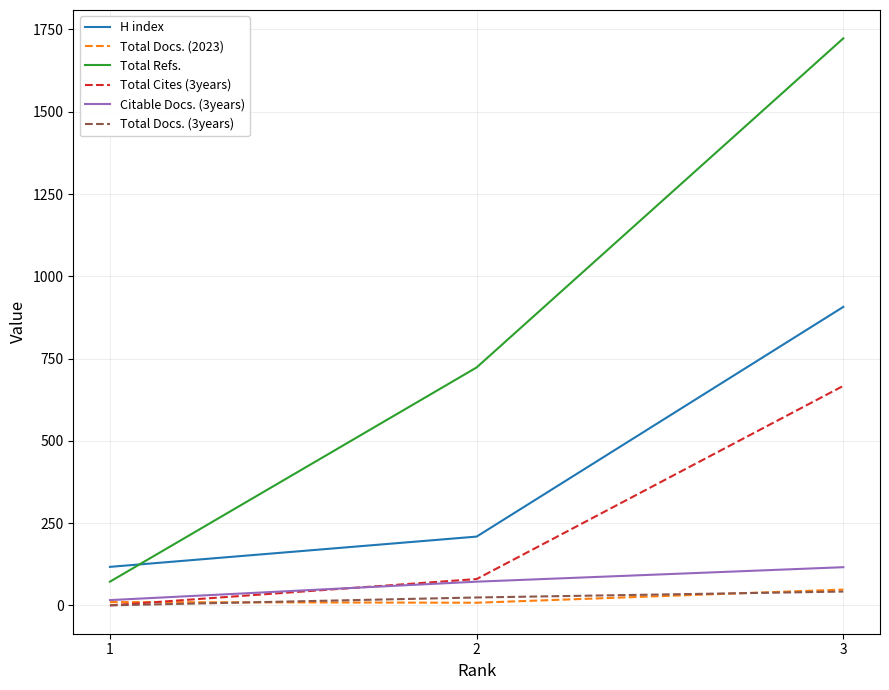

What are all the series names shown in the legend?

H index, Total Docs. (2023), Total Refs., Total Cites (3years), Citable Docs. (3years), Total Docs. (3years)